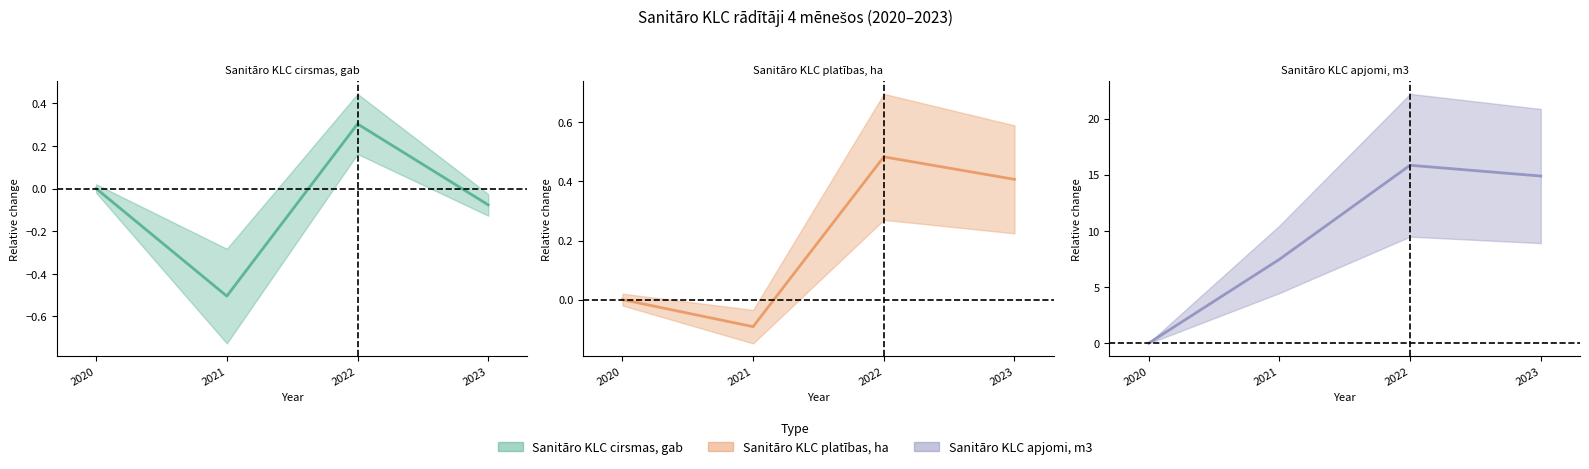

Reading left to right, what are all the values shown in this chart?

Sanitāro KLC cirsmas, gab (line): 0.0	-0.5	0.3	-0.1
Sanitāro KLC platības, ha (line): 0.0	-0.1	0.5	0.4
Sanitāro KLC apjomi, m3 (line): 0.0	7.5	15.8	14.9